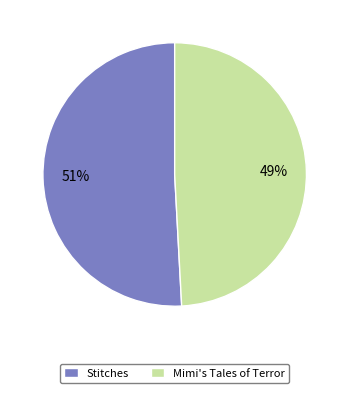

Is it true that Mimi's Tales of Terror is 63% of the pie?

False